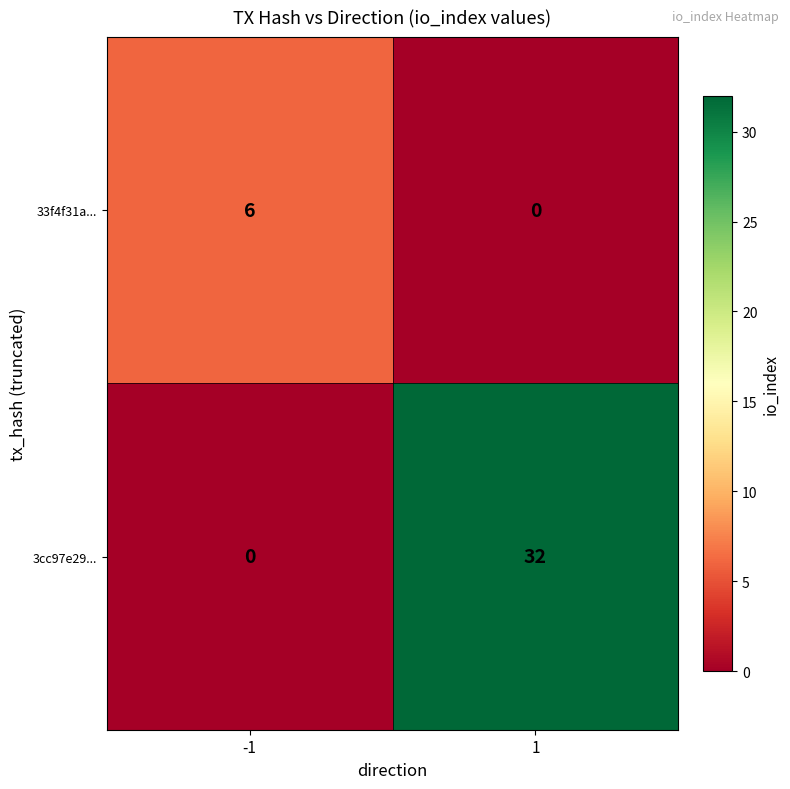

What is the maximum value shown in the chart?

32